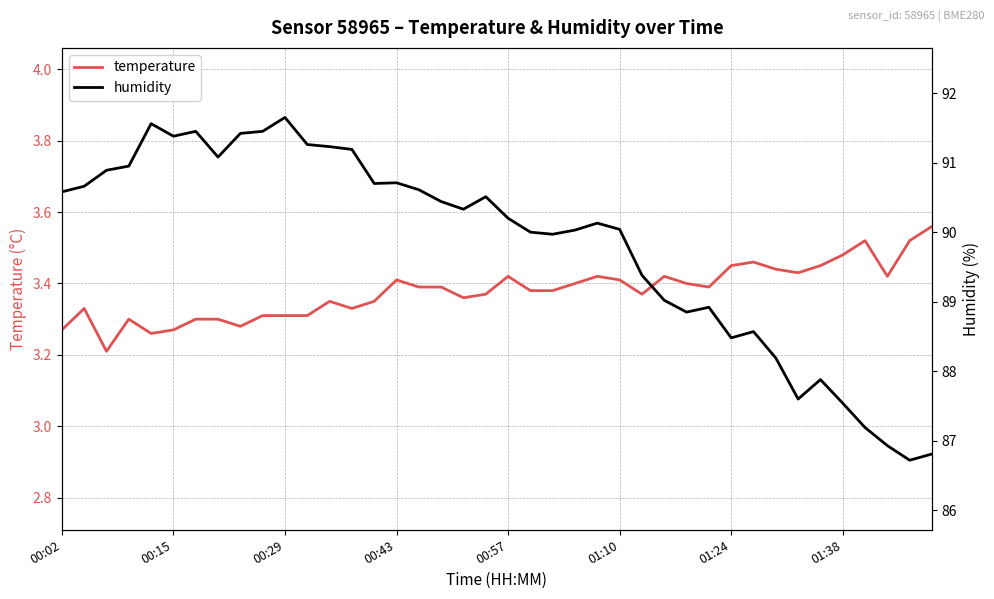

The value of temperature at 24 is 3.4. True or false?

True